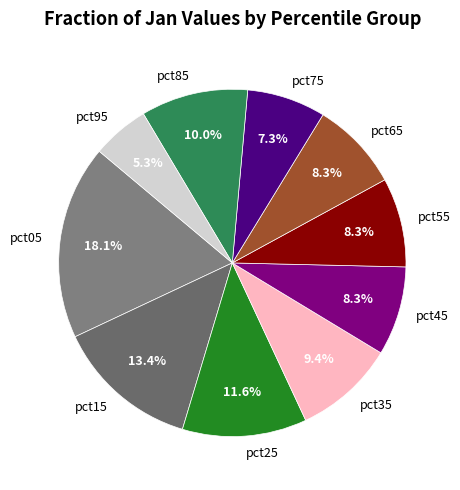

Is it true that pct35 is 20% of the pie?

False